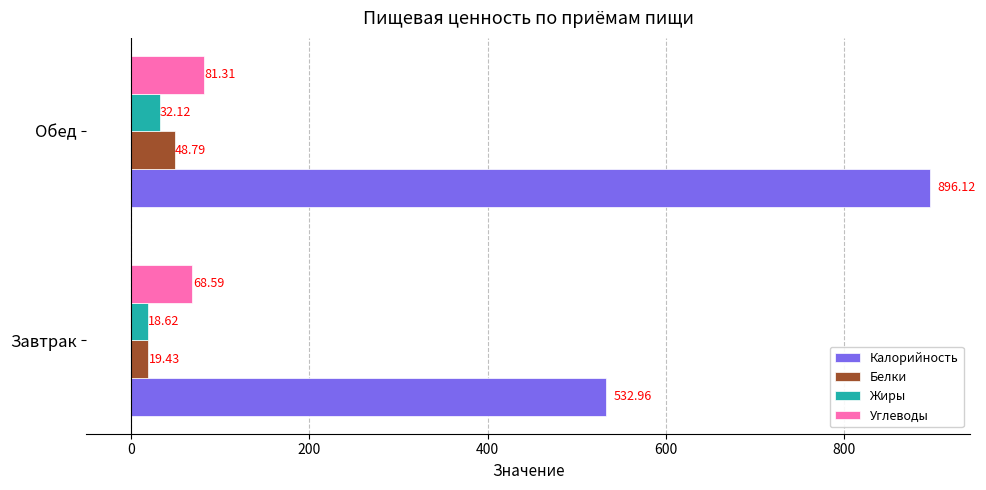

Which series has the widest spread of values?

Калорийность